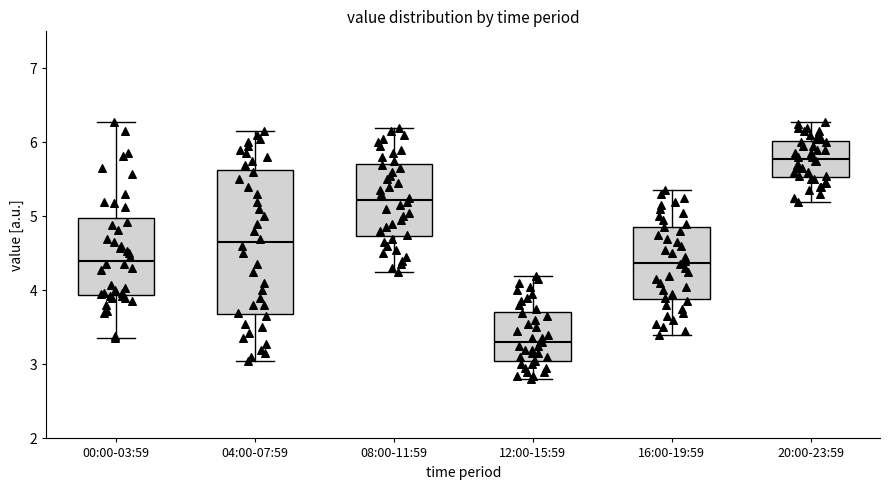

Which box's median line is the highest?

20:00-23:59